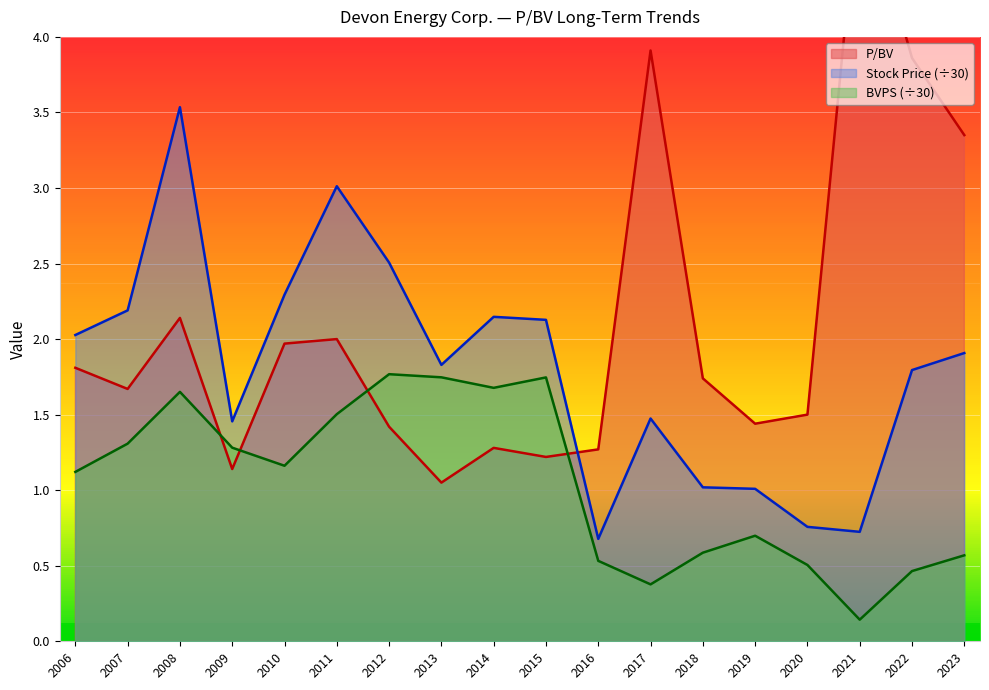

In Stock Price, how many points are higher than both neighbors (excluding endpoints)?

4